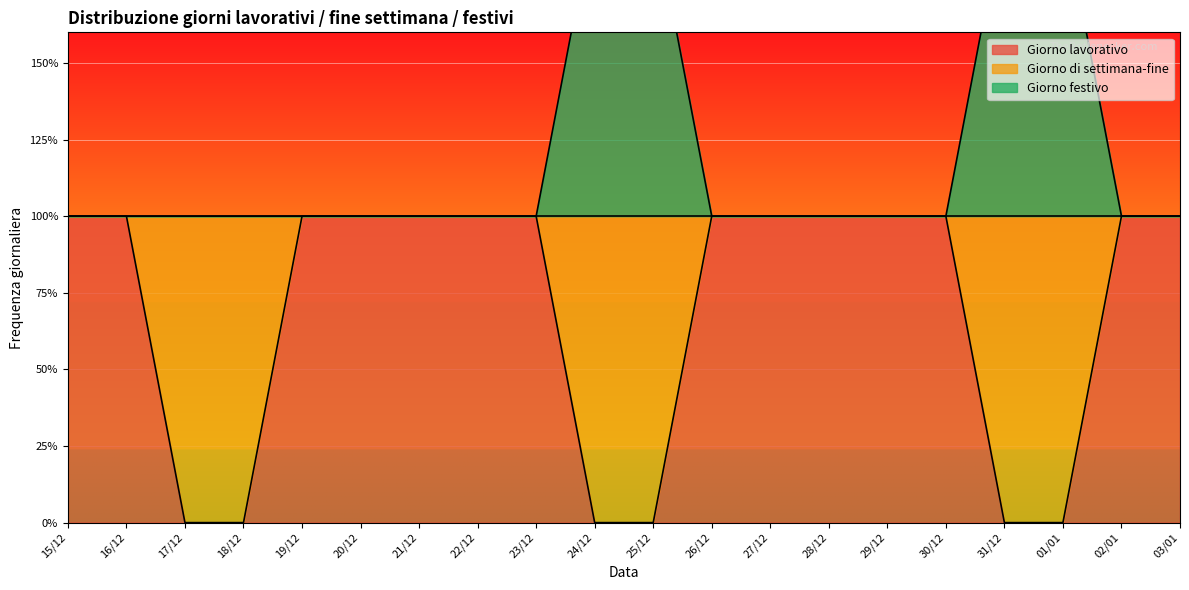

Is it true that Giorno festivo equals 1 at 26/12?

False